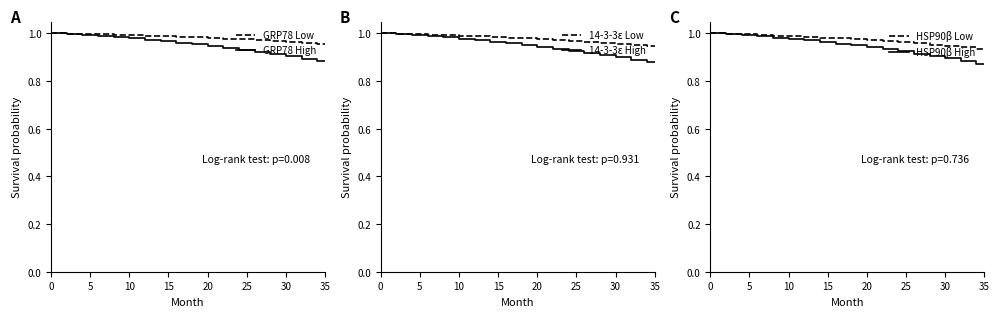

True or false: GRP78 High and HSP90β High cross at least once.

False